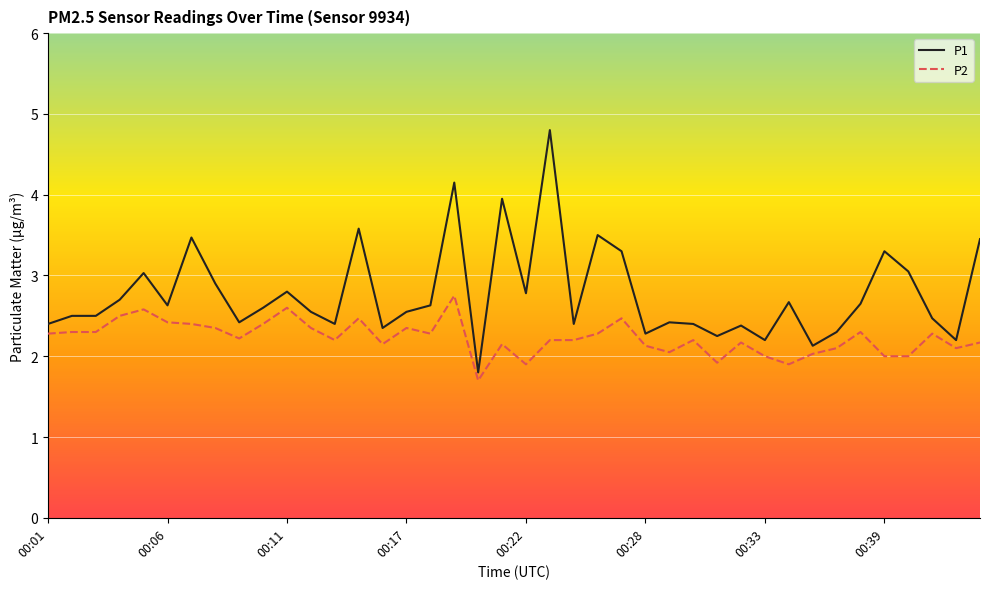

What is the greatest value displayed?

4.8